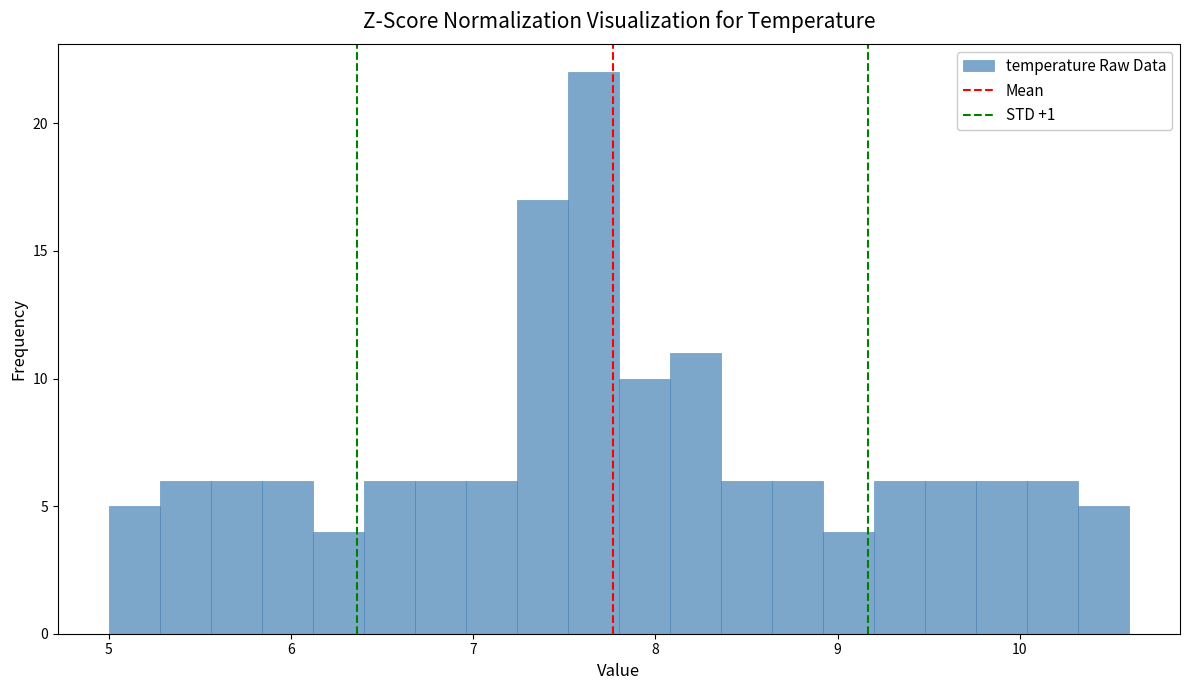

Read against the x-axis, roughly where is the centre of the tallest bar?

7.7